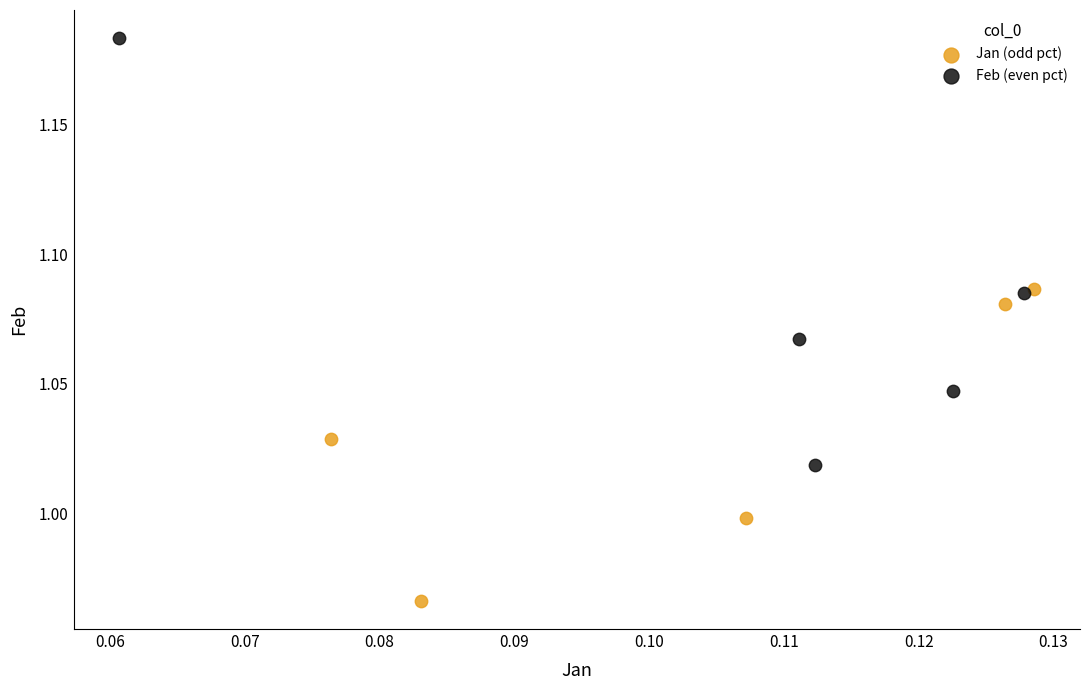

What are all the series names shown in the legend?

Jan (odd pct), Feb (even pct)